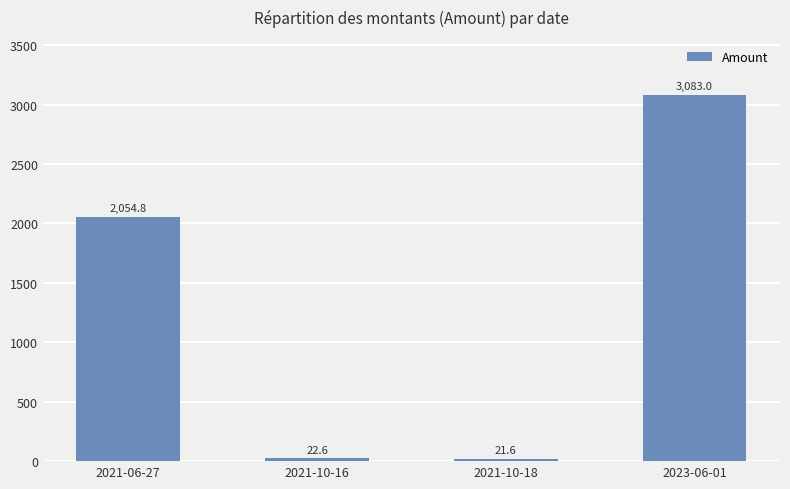

What is the approximate value at 2023-06-01?

3083.0